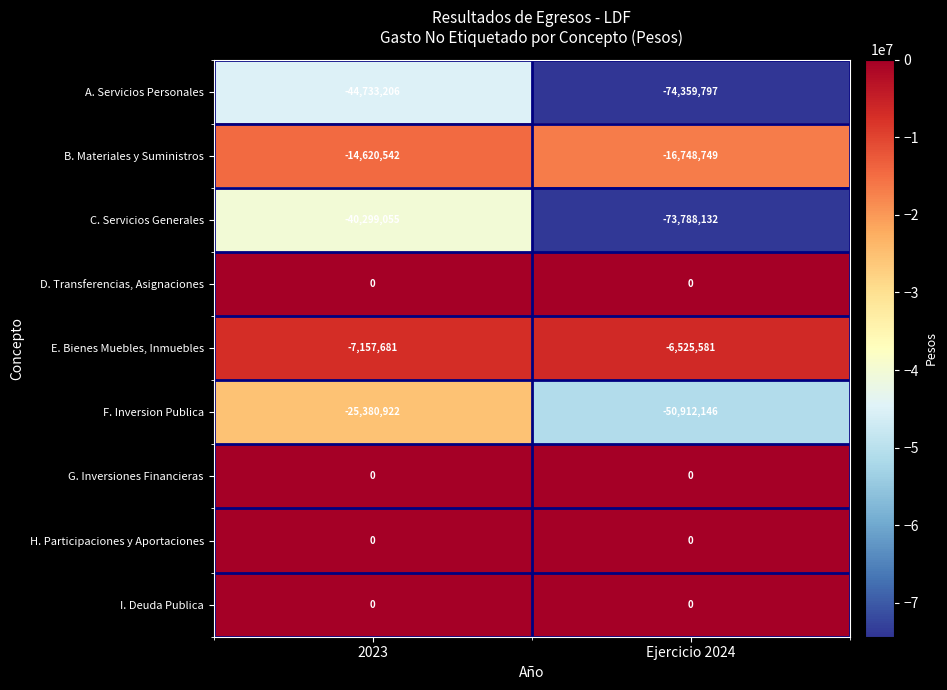

What is the sum of all F. Inversion Publica values?

-76293068